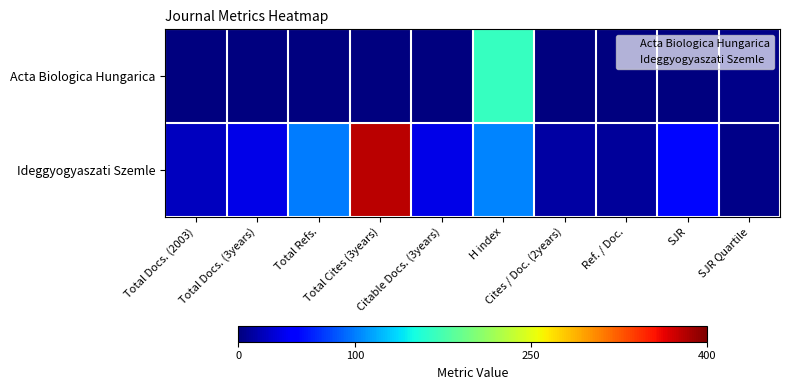

Which has a higher value, Citable Docs. (3years) or Total Cites (3years)?

Citable Docs. (3years)